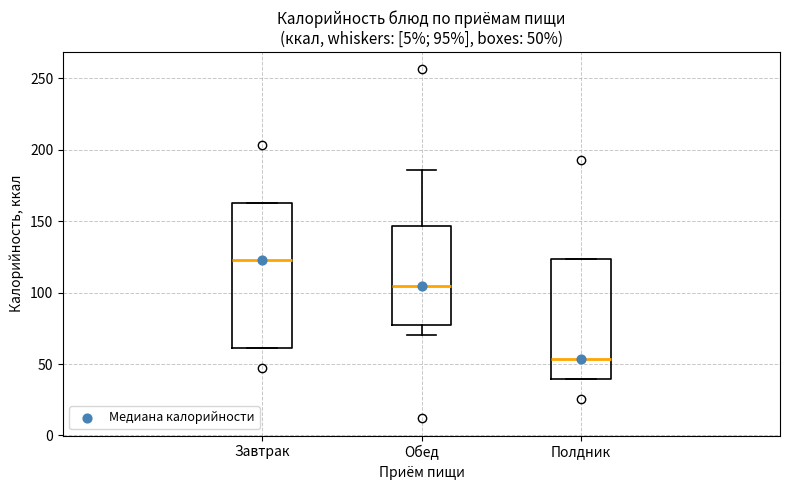

Which box's median line is the lowest?

Полдник